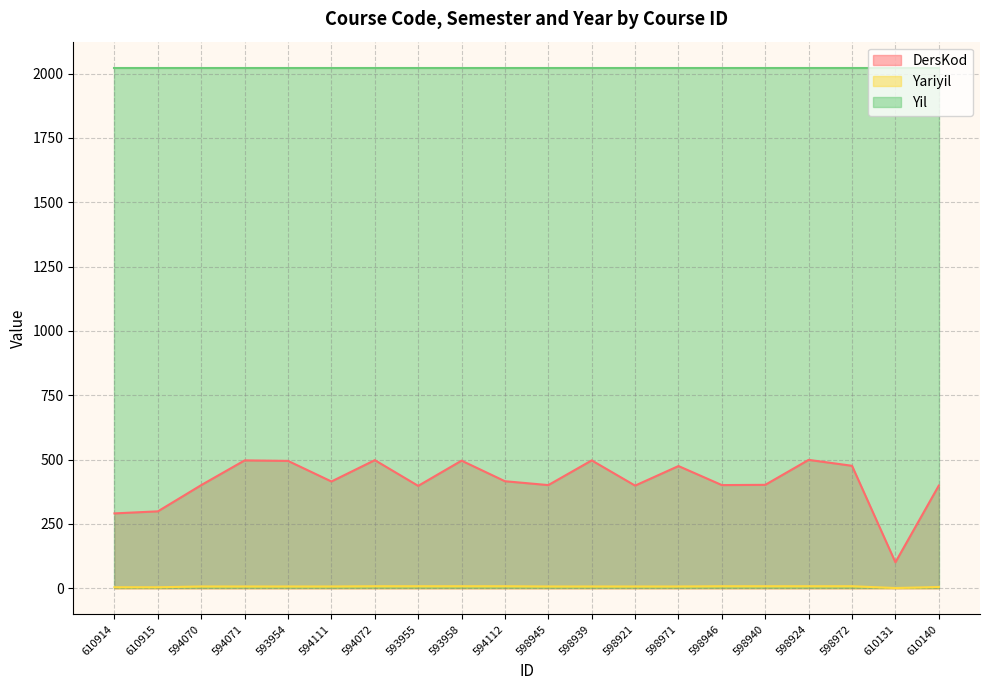

True or false: Yil has a value of 2990 at 594071.

False